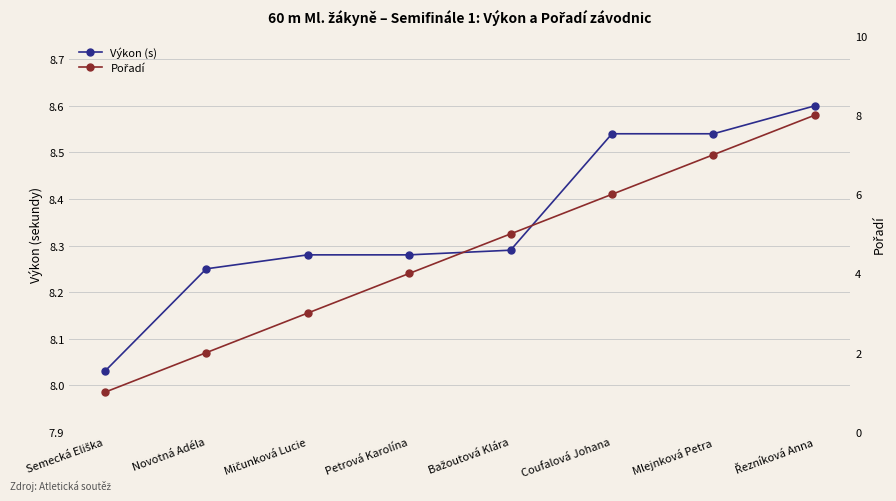

True or false: Výkon (s) and Pořadí cross at least once.

False